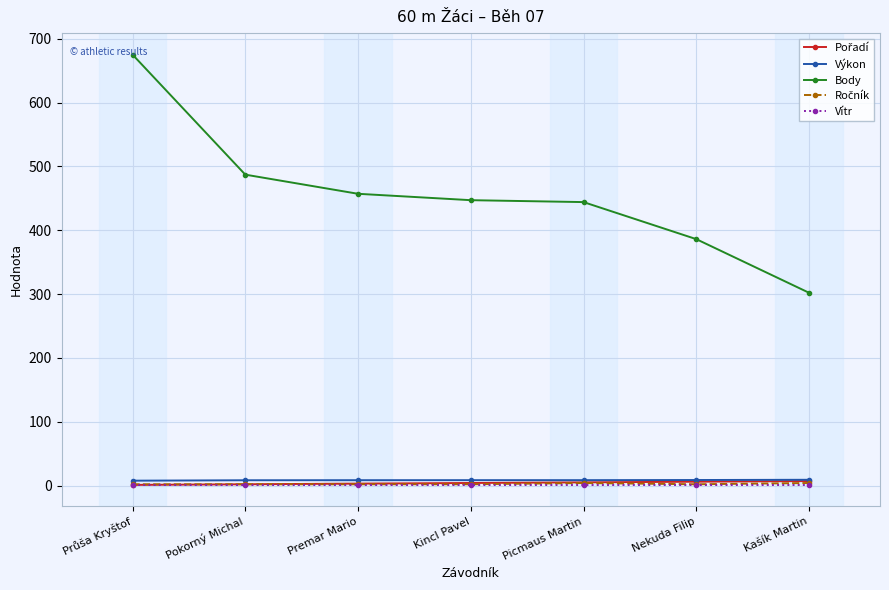

What is the value of the Výkon point at the 1st from the left?

7.6